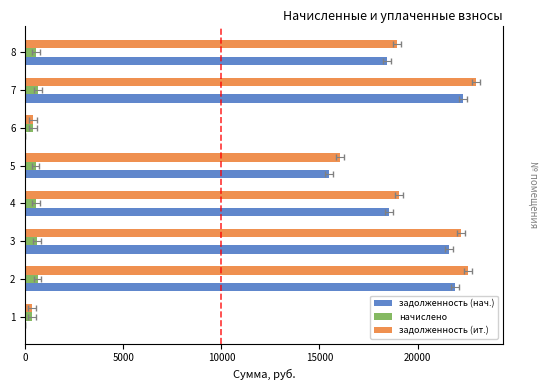

What is the value of the задолженность (нач.) bar at the 2nd from the left?

21931.3